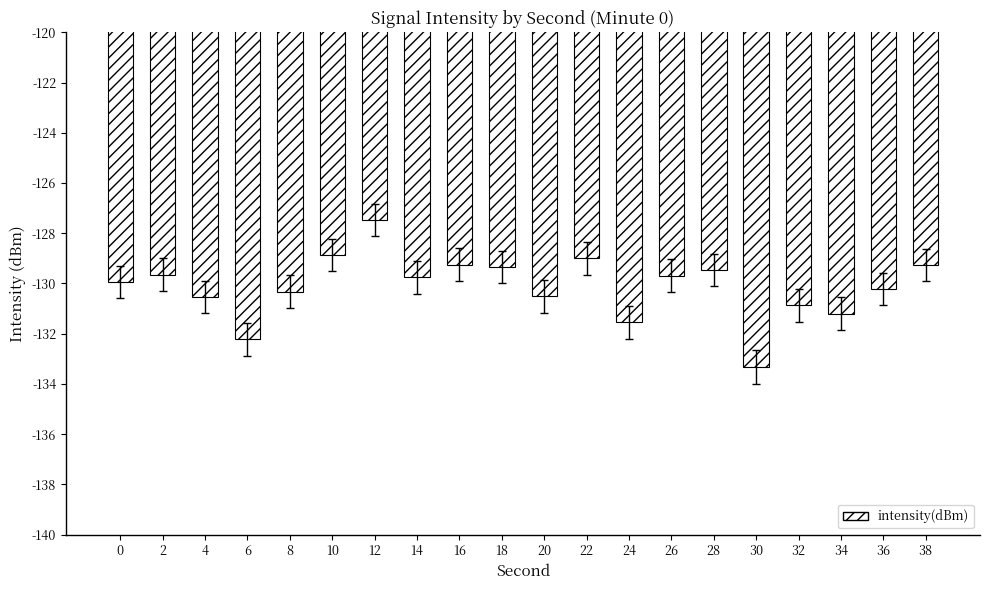

What is the change in value from 20 to 32?

-0.4